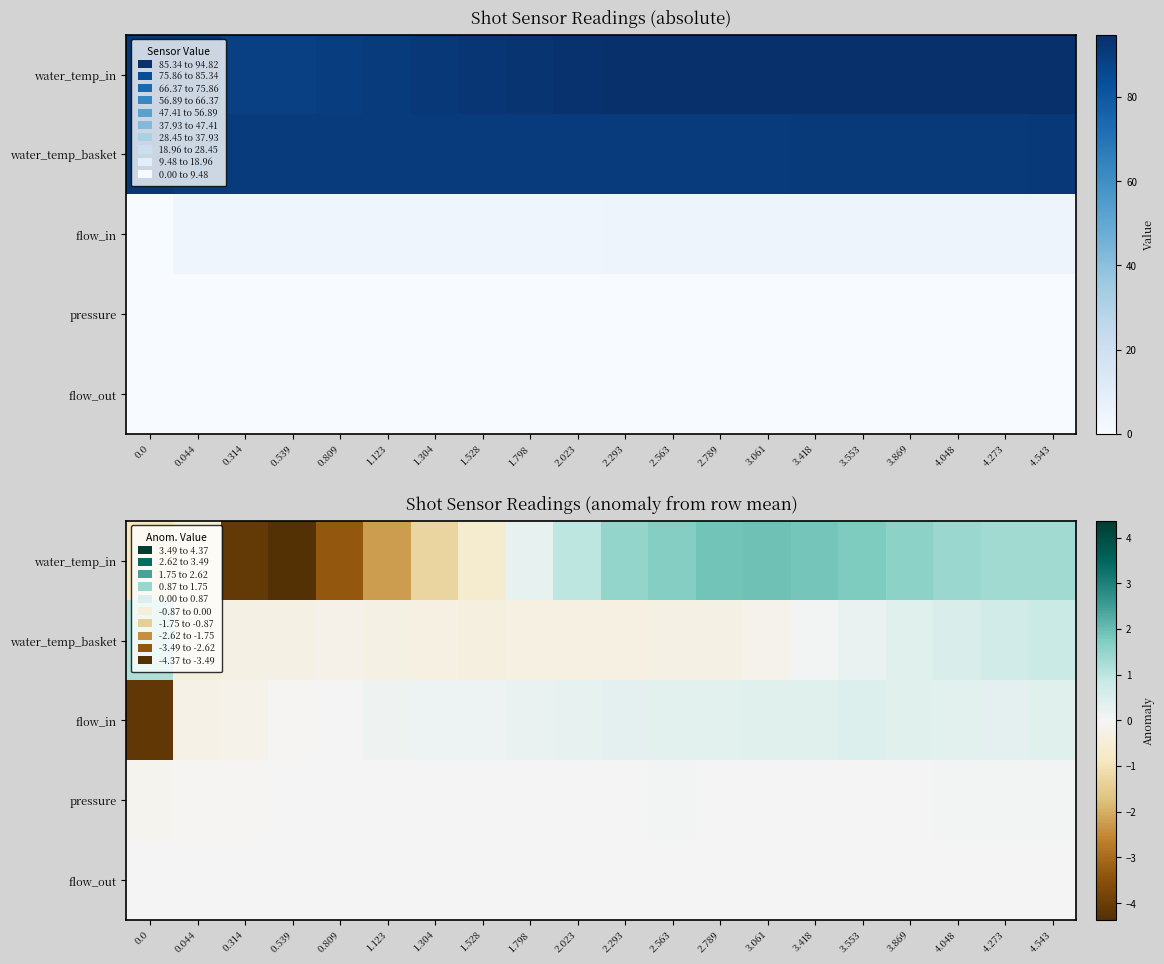

What is the difference between the highest and lowest values at 2.293?

1.8